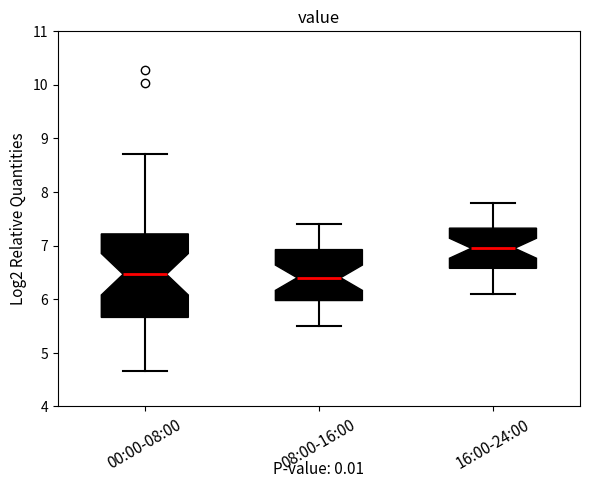

Reading left to right, read every box against the y-axis: the position of its median line, the range the box covers, and the ends of its whiskers. The values are not printed on the chart, so give them approximately, as read against the axis.

00:00-08:00: median 6.5, box 5.7 to 7.2, whiskers 4.7 to 8.7
08:00-16:00: median 6.4, box 6.0 to 6.9, whiskers 5.5 to 7.4
16:00-24:00: median 7.0, box 6.6 to 7.3, whiskers 6.1 to 7.8